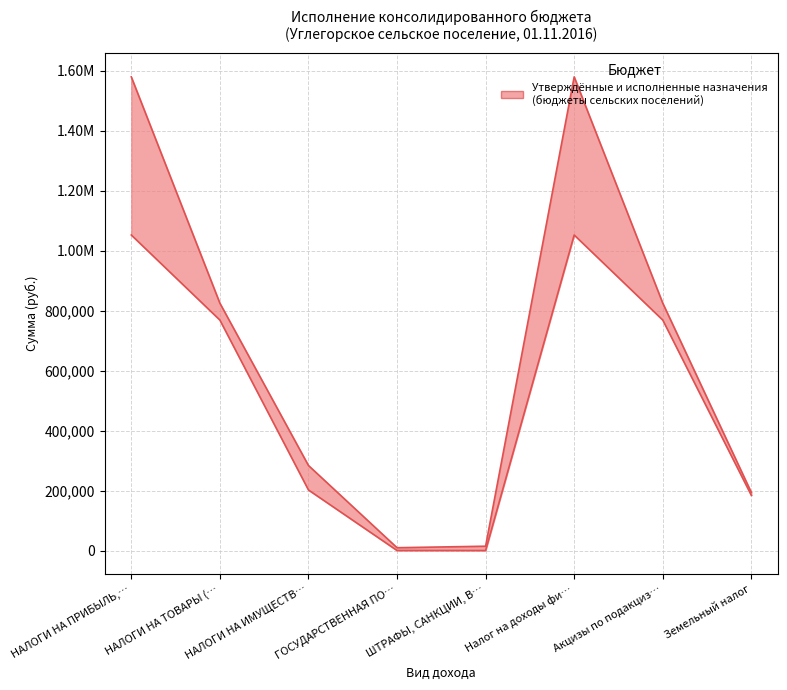

What position from the right is НАЛОГИ НА ПРИБЫЛЬ,…?

8